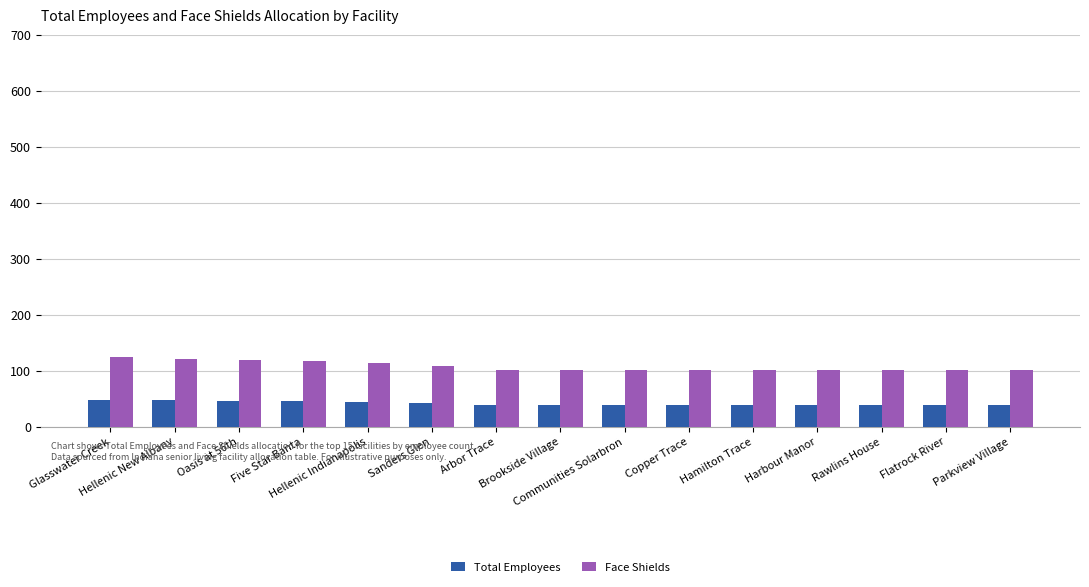

Which series has the largest range (max minus min)?

Face Shields